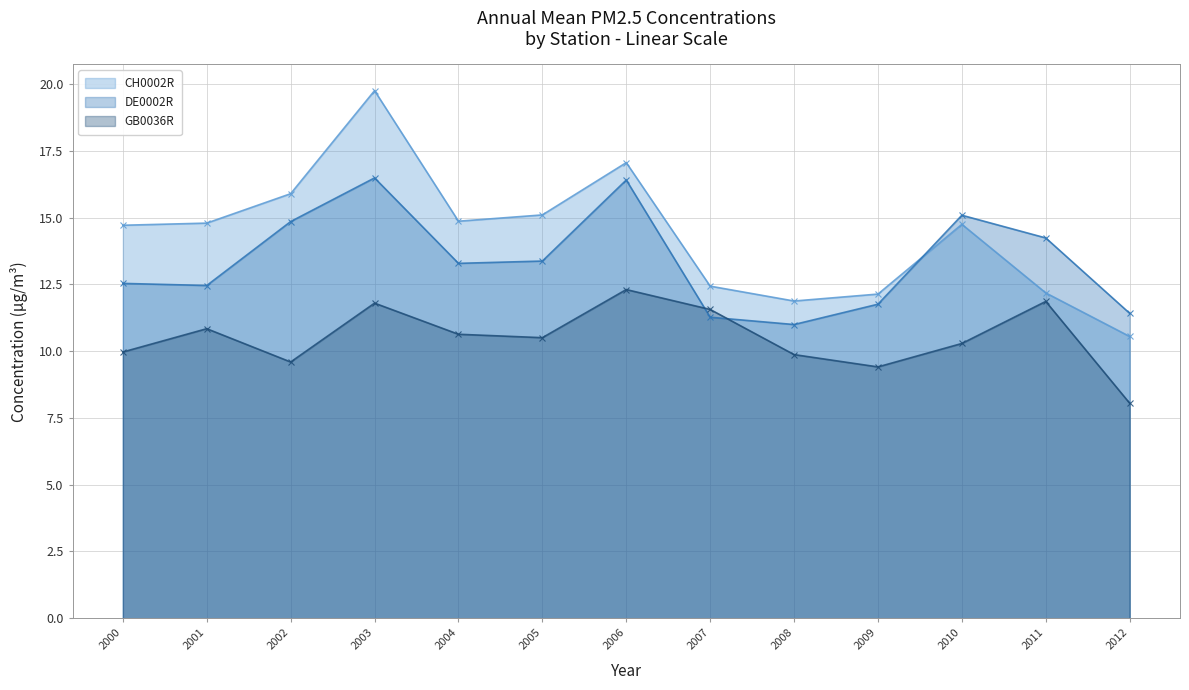

True or false: GB0036R and CH0002R intersect in this chart.

False